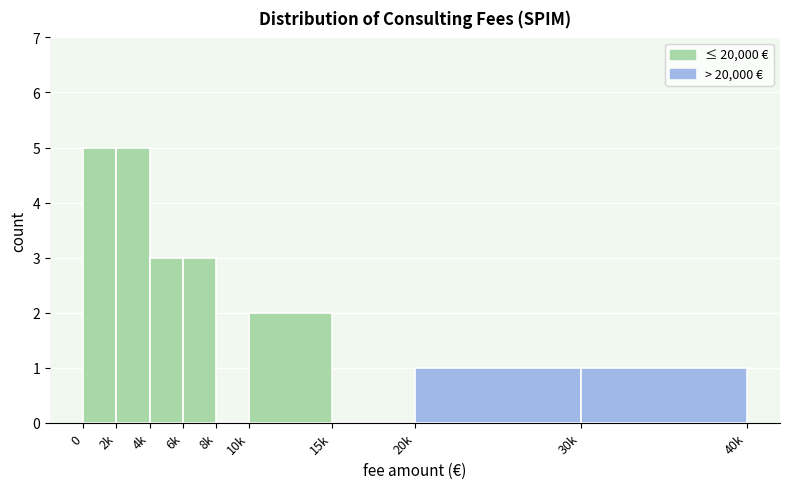

Reading right to left, transcribe all the data shown in this chart.

30k=1	20k=1	15k=0	10k=2	8k=0	6k=3	4k=3	2k=5	0=5